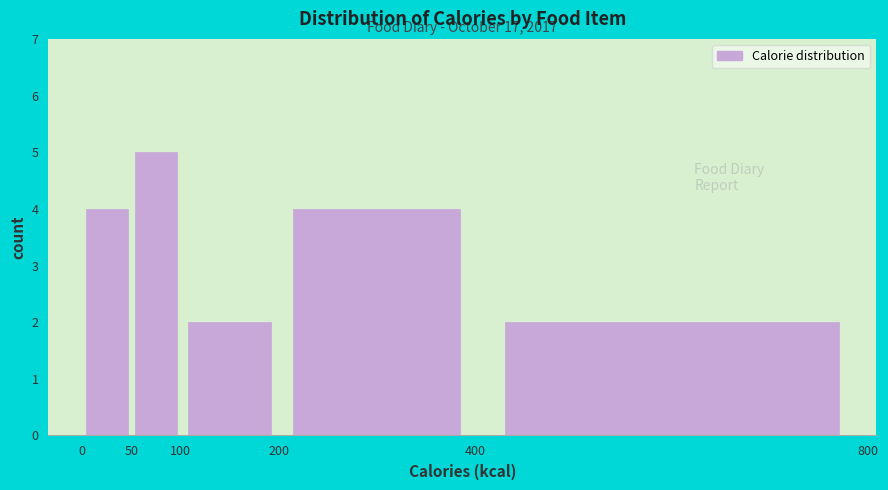

Over which range of the x-axis is the bar tallest?

50 to 100